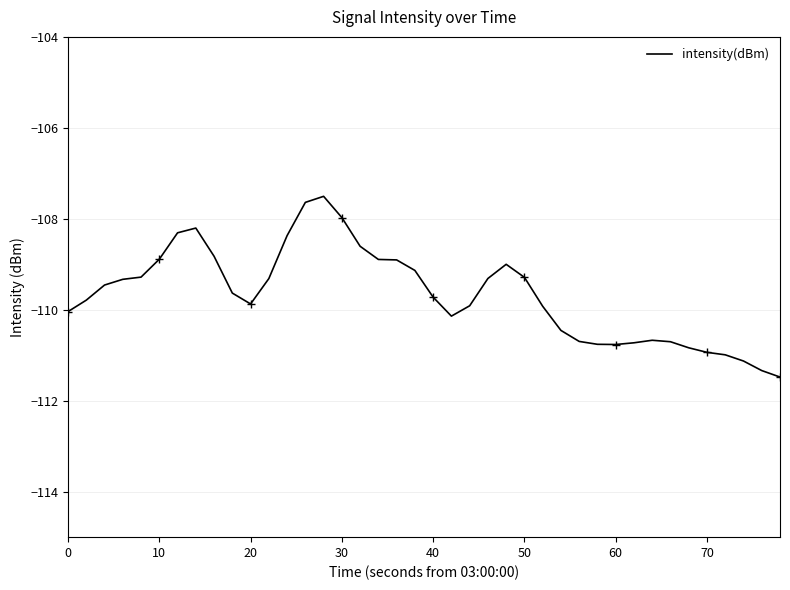

True or false: the data shows -43.0 at 20.

False